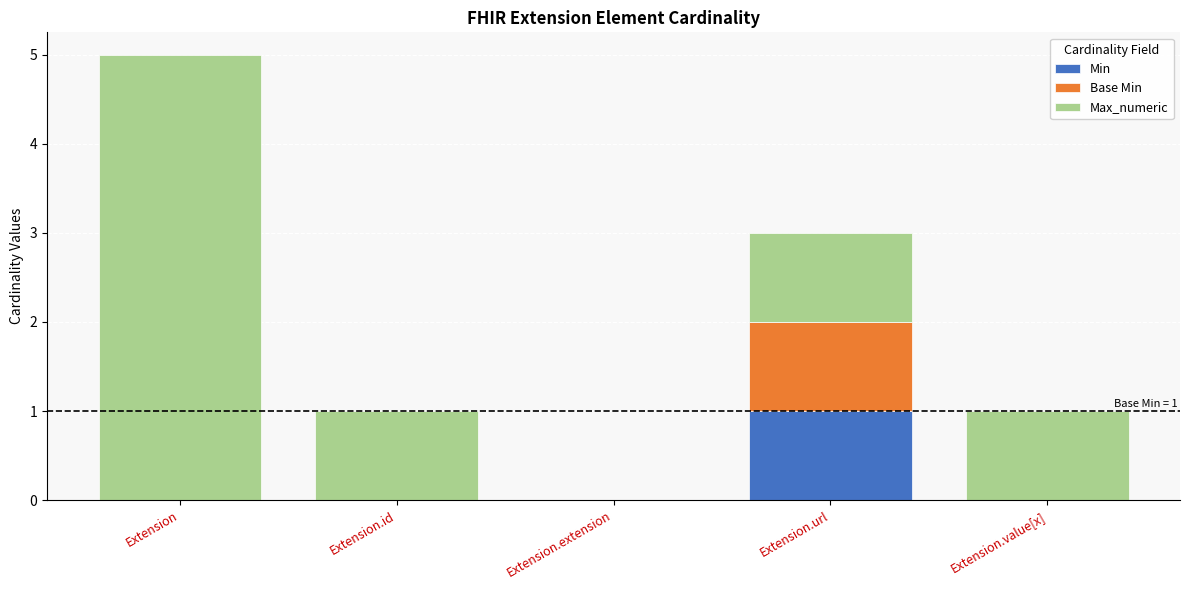

Is it true that Min equals 0 at Extension.id?

True